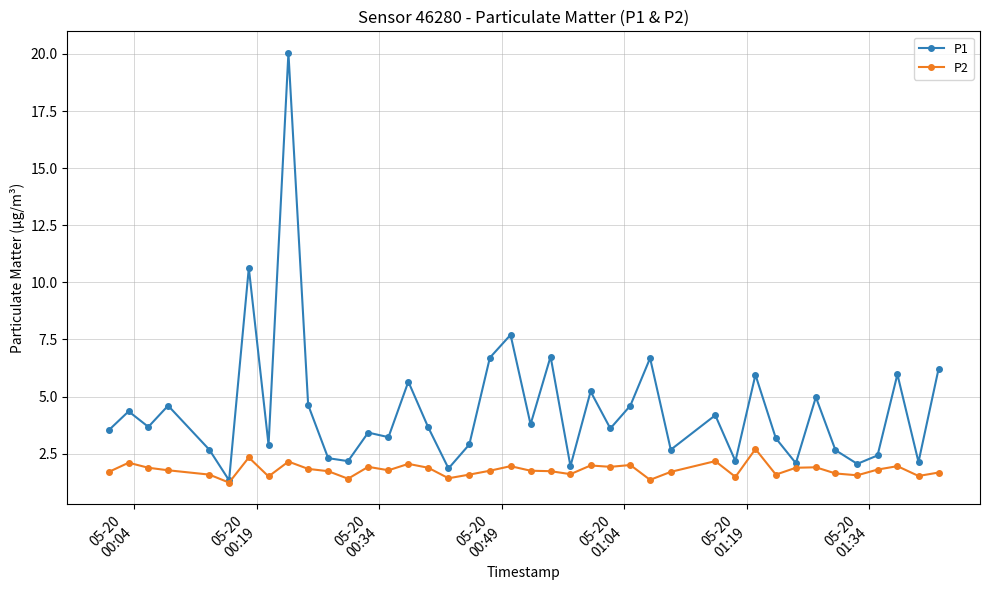

What is the greatest value displayed?

20.1